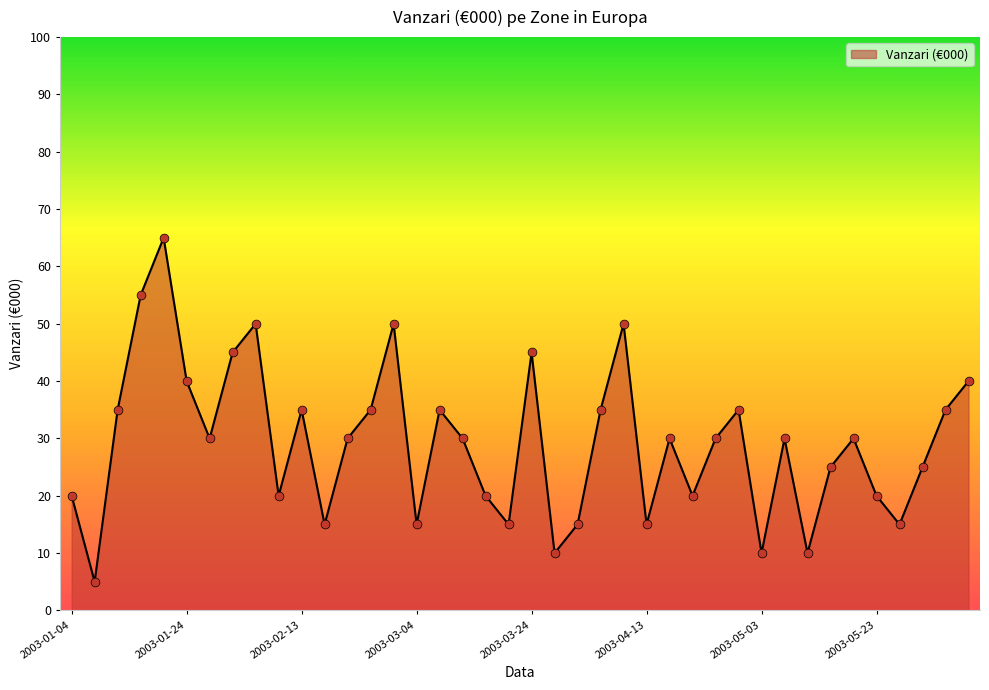

What is the maximum value shown in the chart?

65